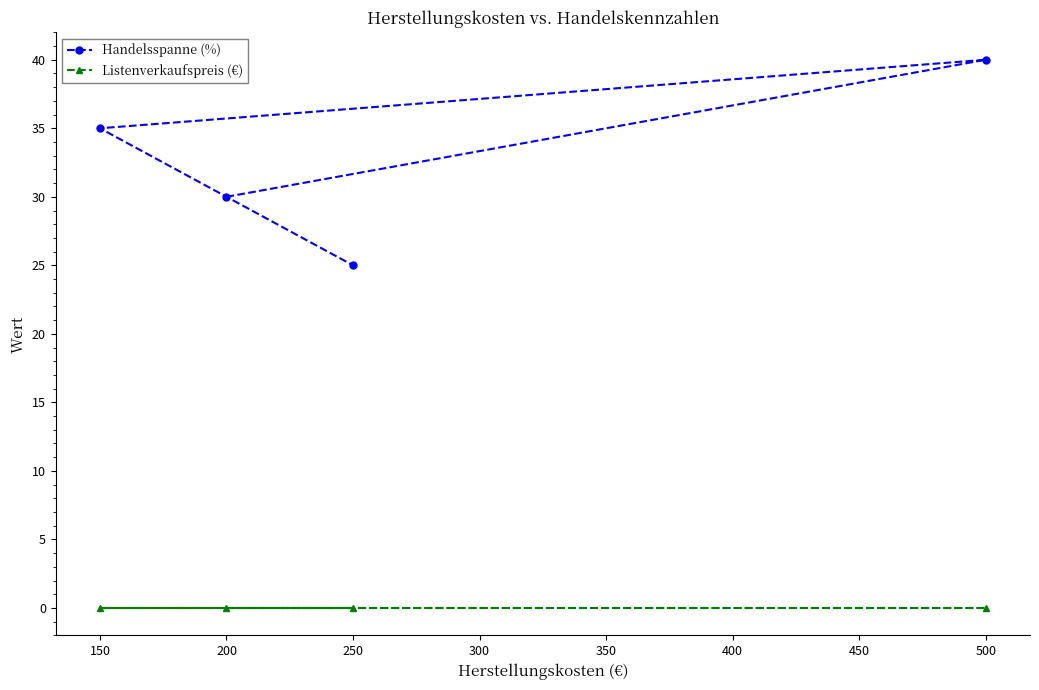

What is the difference between the highest and lowest values at 250?

25